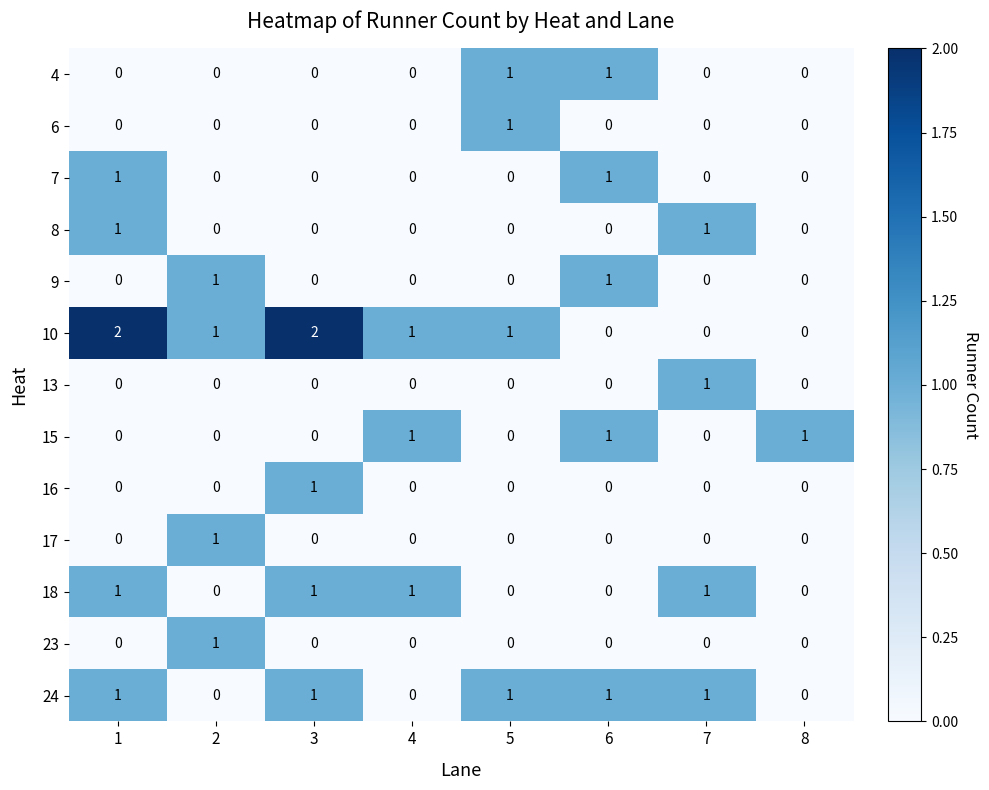

Count the 24 values in the range 0 to 1.

8